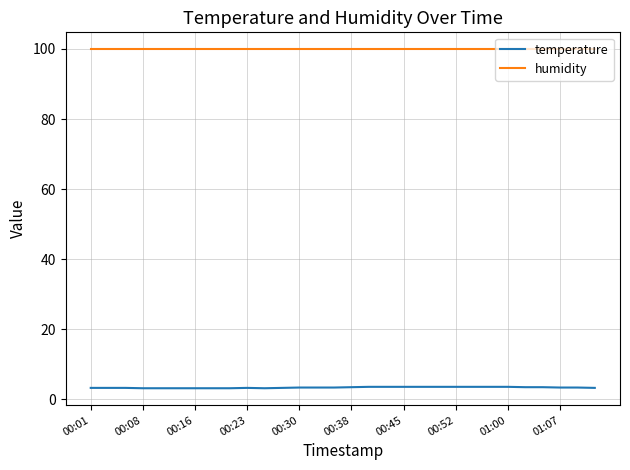

What is the smallest value displayed?

3.2